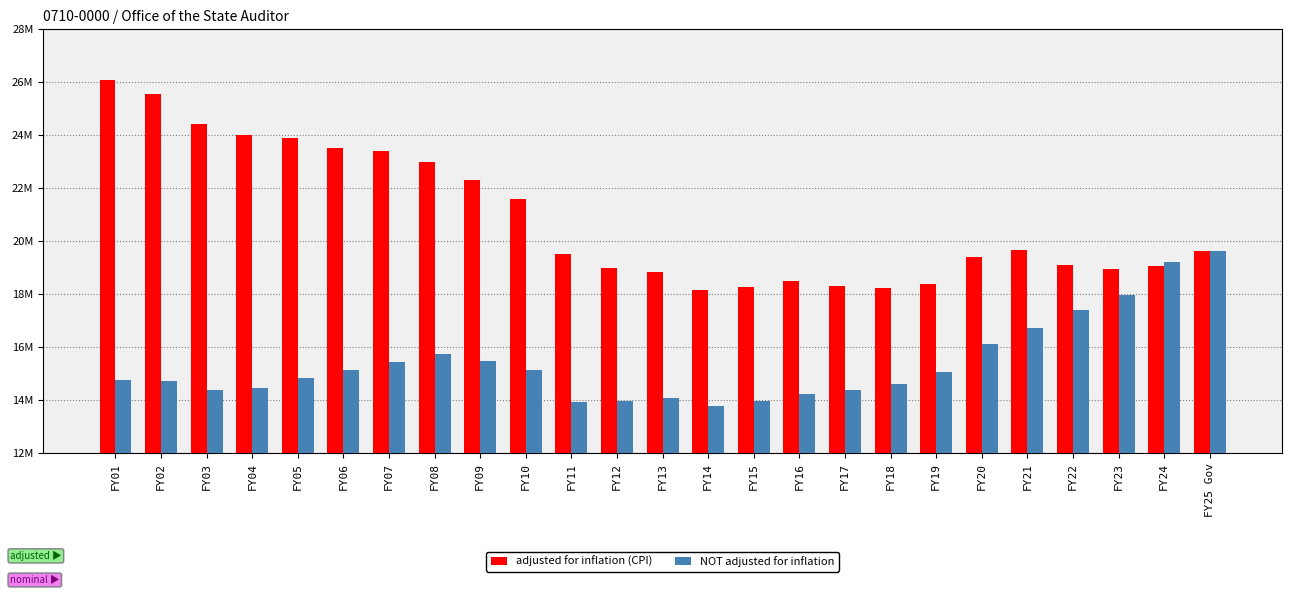

What is the difference between the maximum and minimum values in the NOT adjusted for inflation series?

5824697